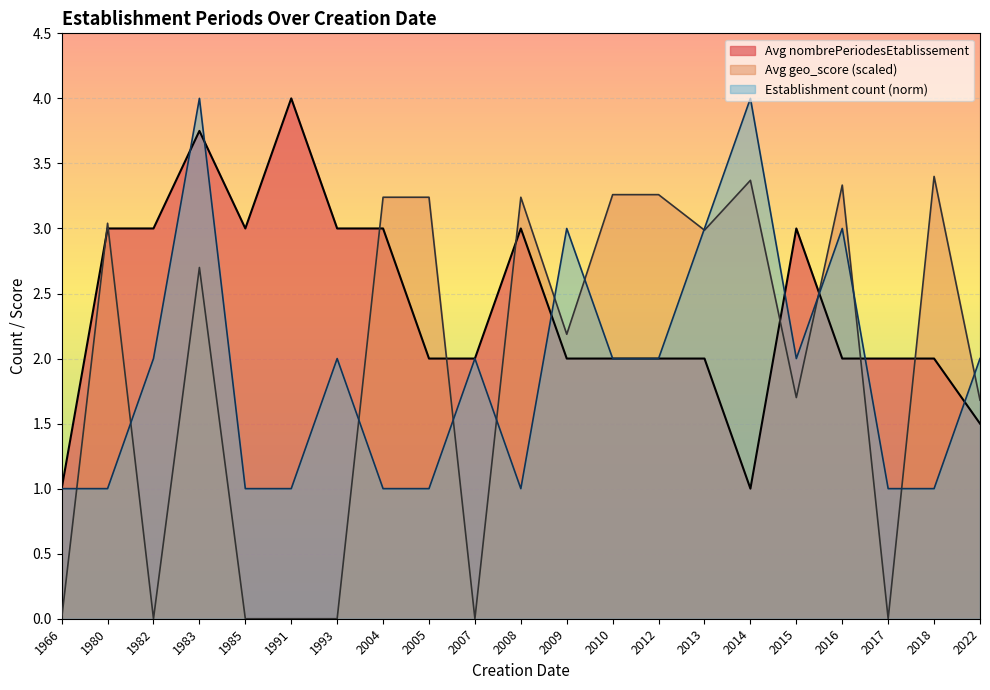

What is the sum of the values at 2012-05-15 and 1983-03-01?

6